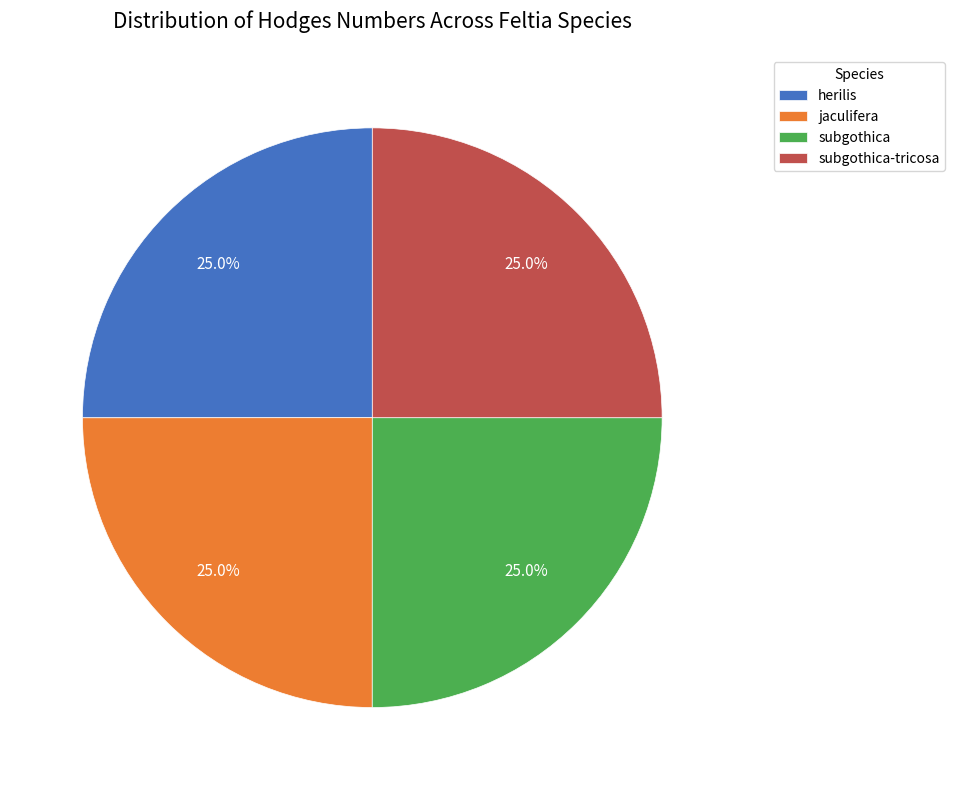

What portion of the pie excludes jaculifera?

75.0%